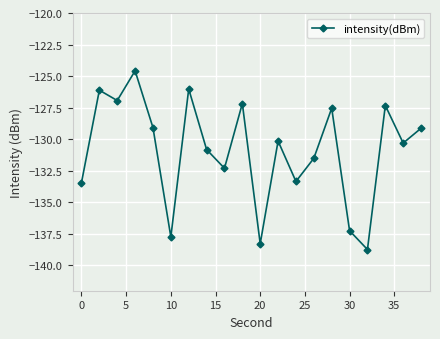

What is the maximum value shown in the chart?

-124.6